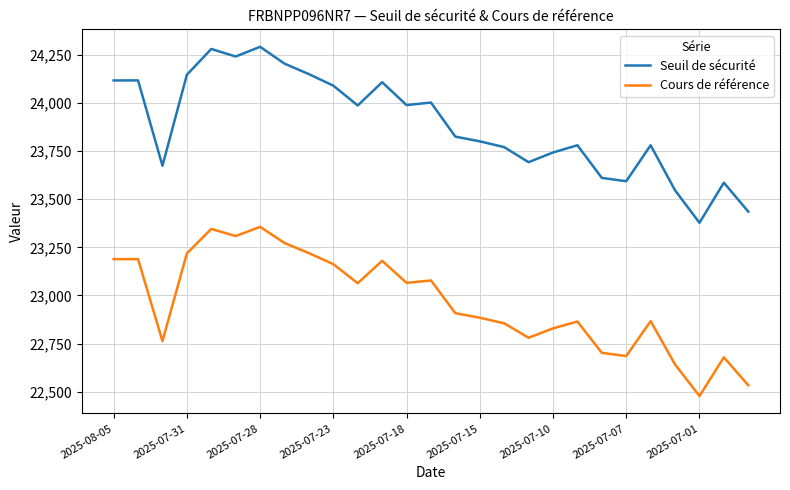

What are all the series names shown in the legend?

Seuil de sécurité, Cours de référence